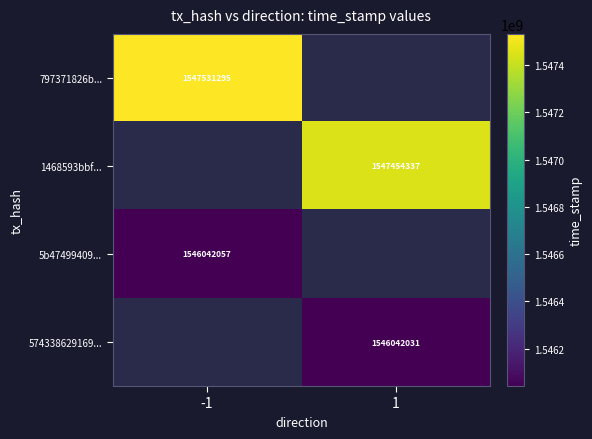

Count the number of categories in the chart.

2